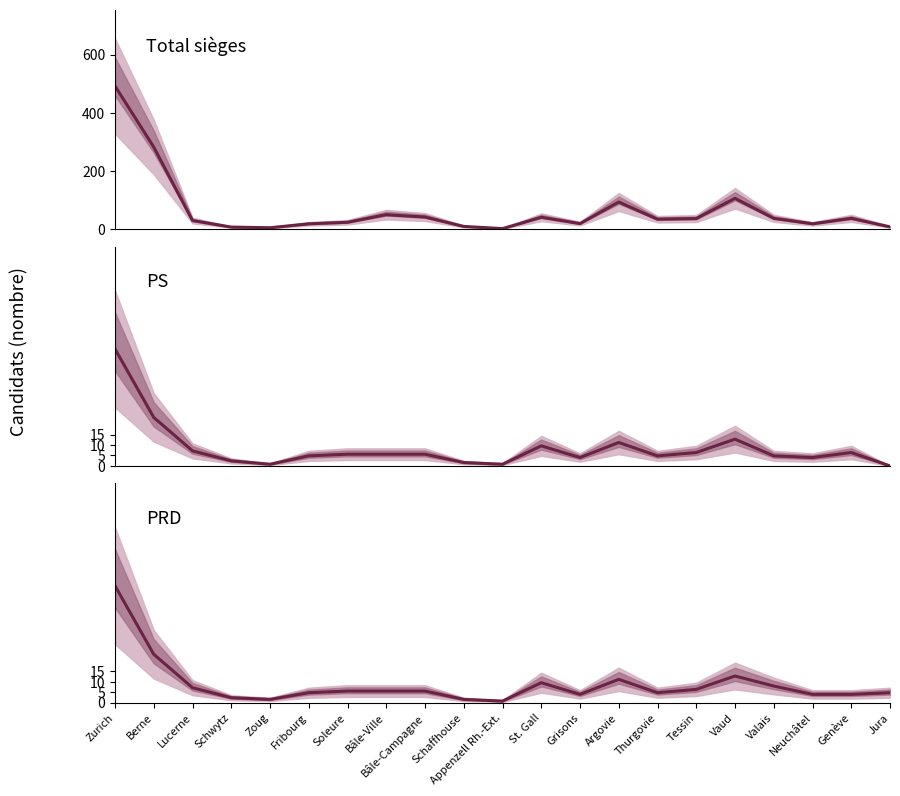

Is the value of Total at Berne greater than the value of PS at Vaud?

Yes